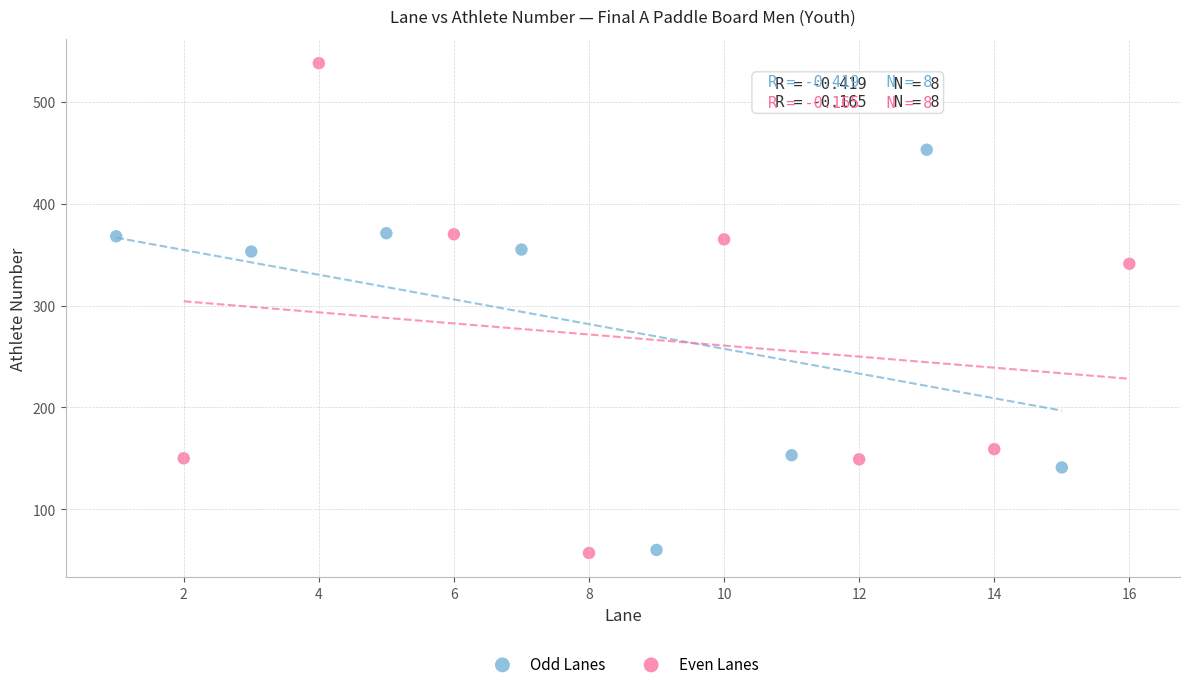

Which series reaches the maximum Y coordinate?

Even Lanes